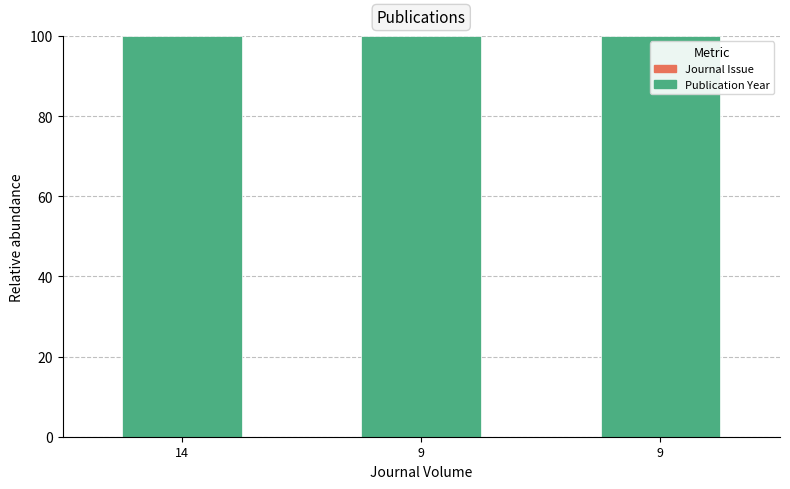

At 9, list the series in order from smallest to largest.

Journal Issue, Publication Year